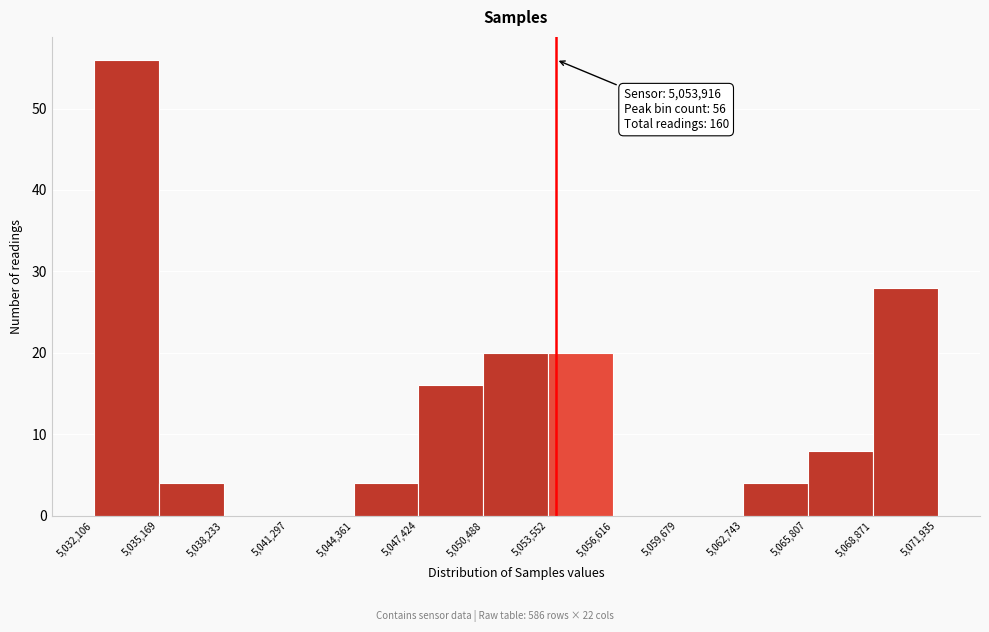

Which range on the x-axis has the tallest bar?

5,032,106 to 5,035,169